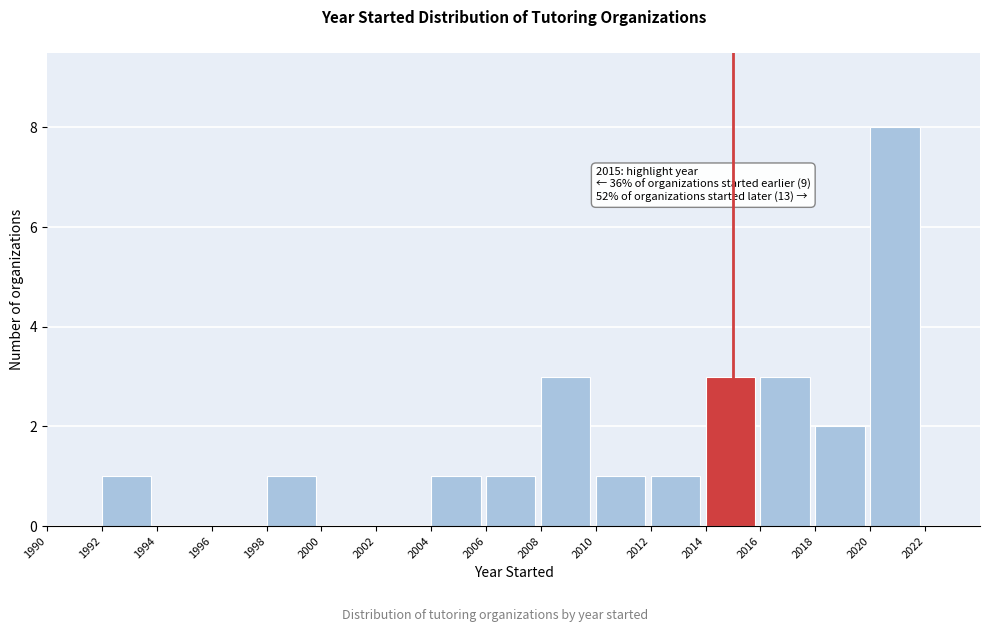

Over which range of the x-axis is the bar tallest?

2020 to 2022